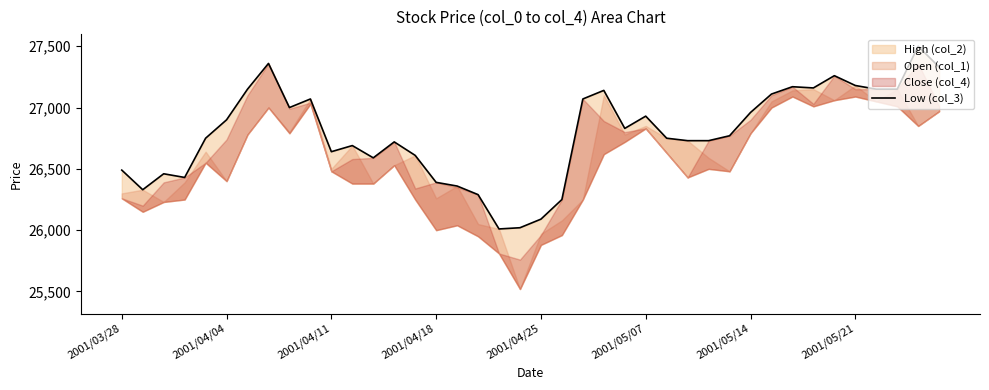

What is the value of the 15th point from the left?

26610